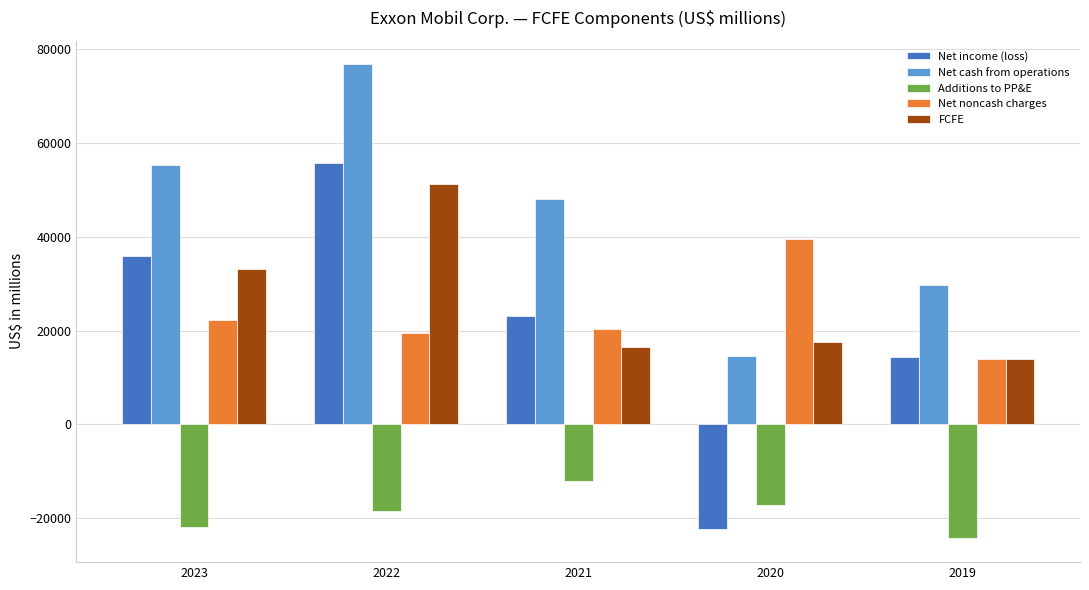

What is the lowest value of the Net income (loss) series?

-22440